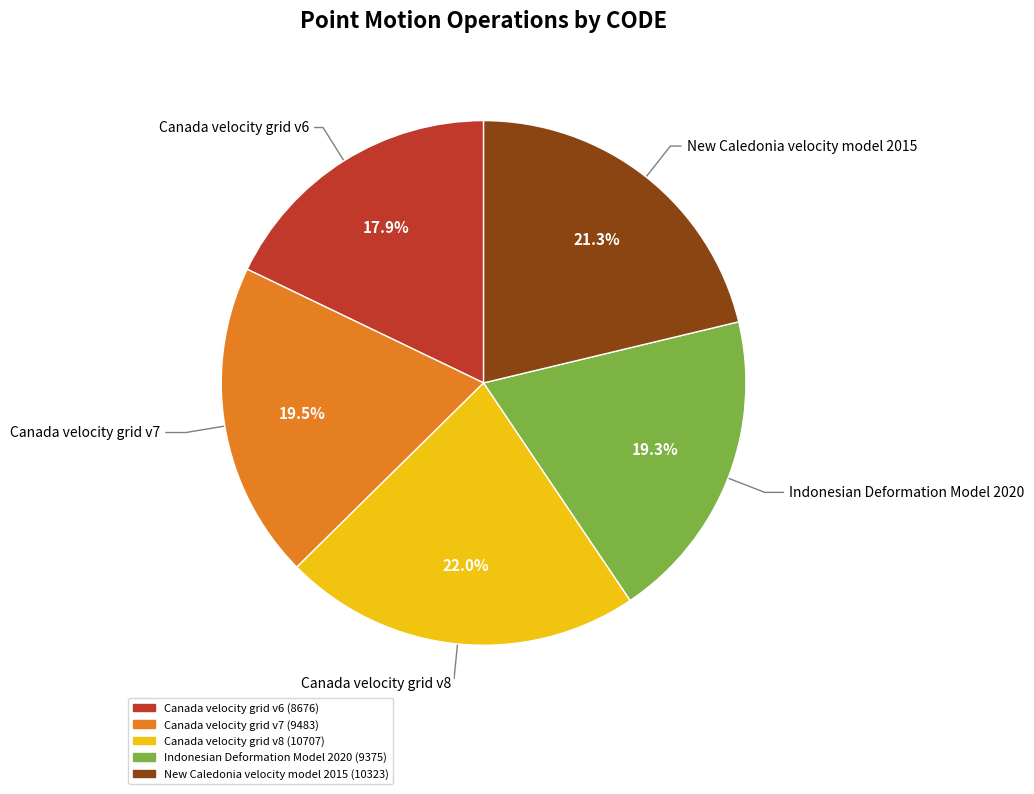

Is there any slice that represents more than half of the pie?

No